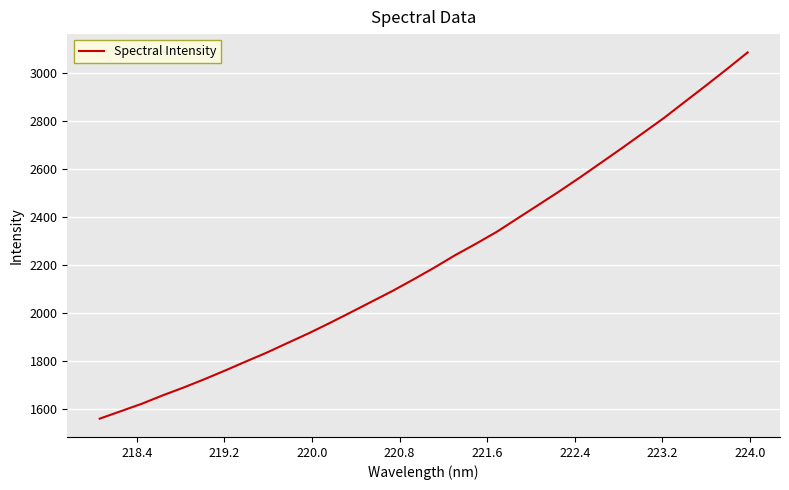

How many distinct data groups are displayed?

1